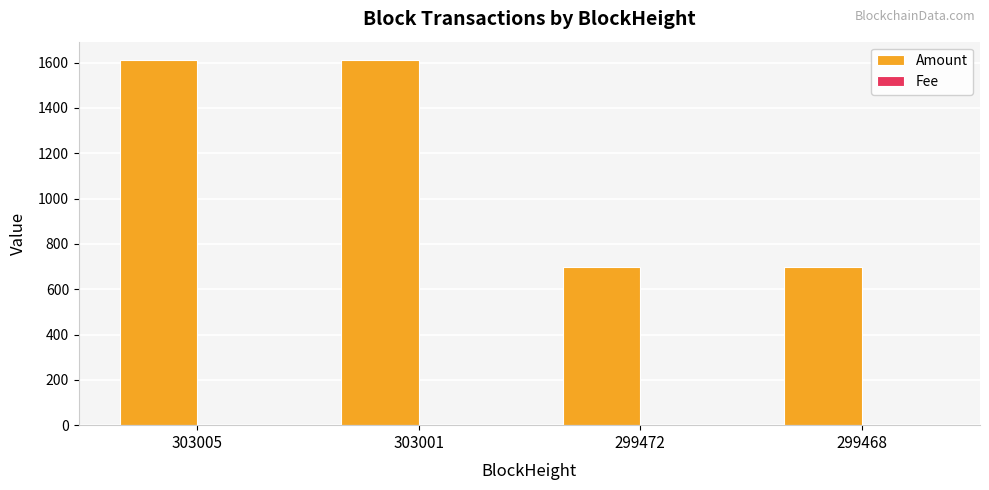

Is it true that Amount equals 698.8 at 299472?

True